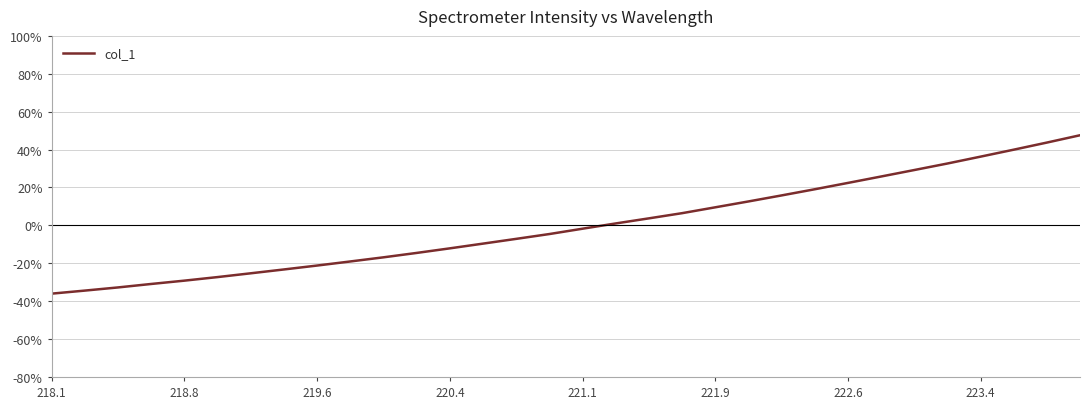

What is the greatest value displayed?

47.6